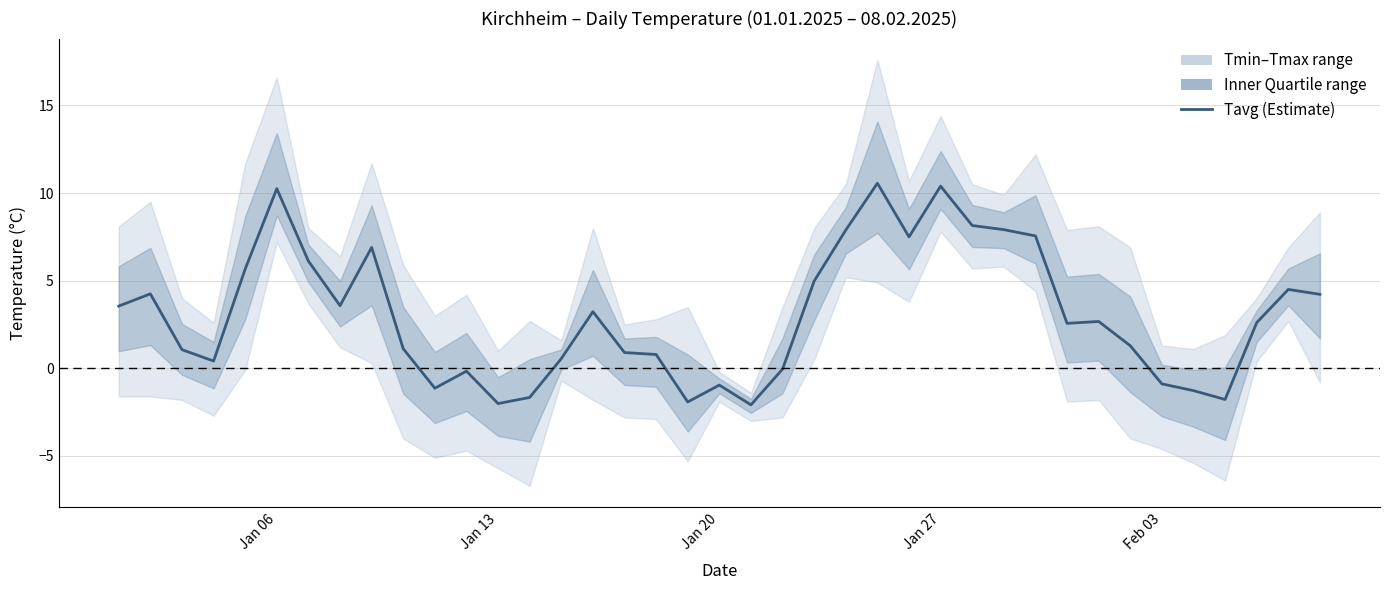

How many lines are shown in the chart?

1